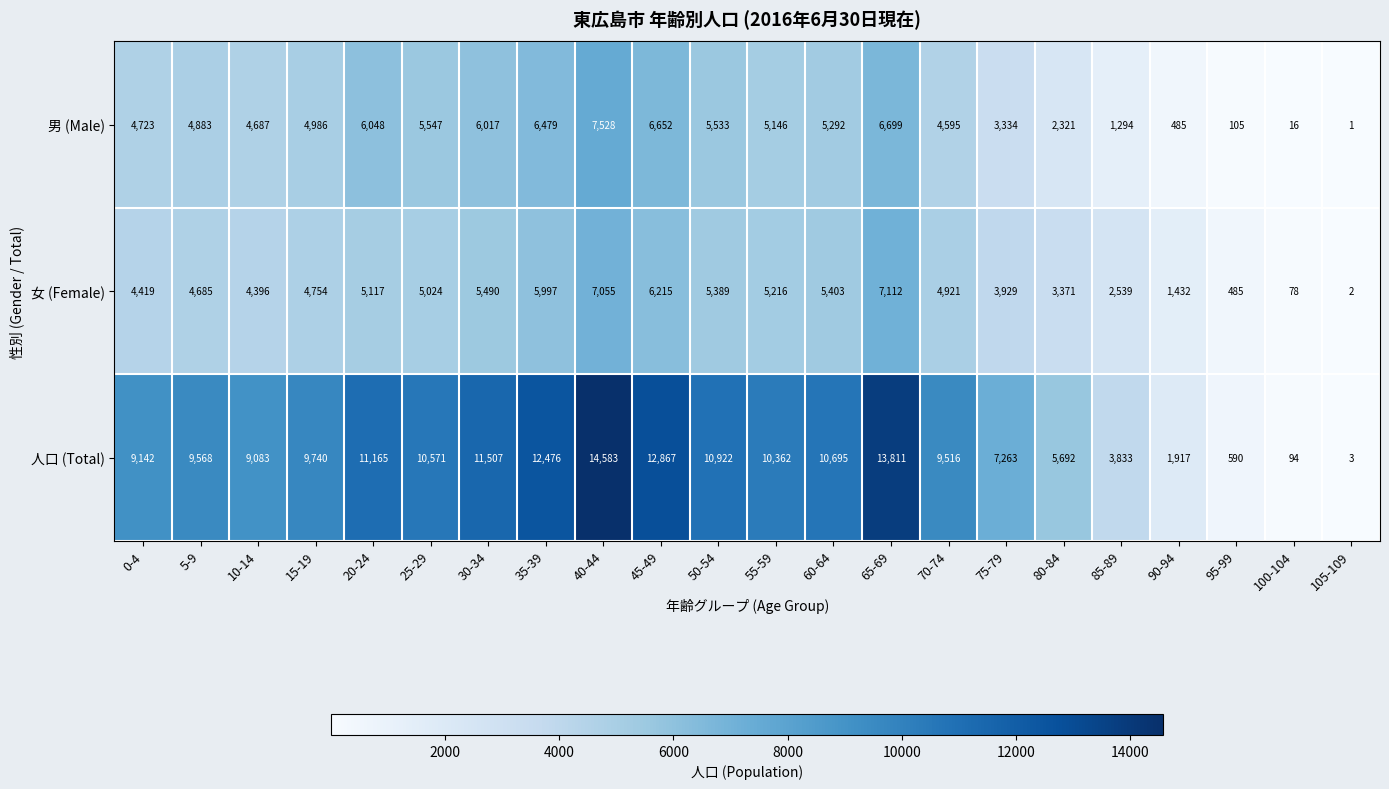

Which series has the largest total across all categories?

人口 (Total)